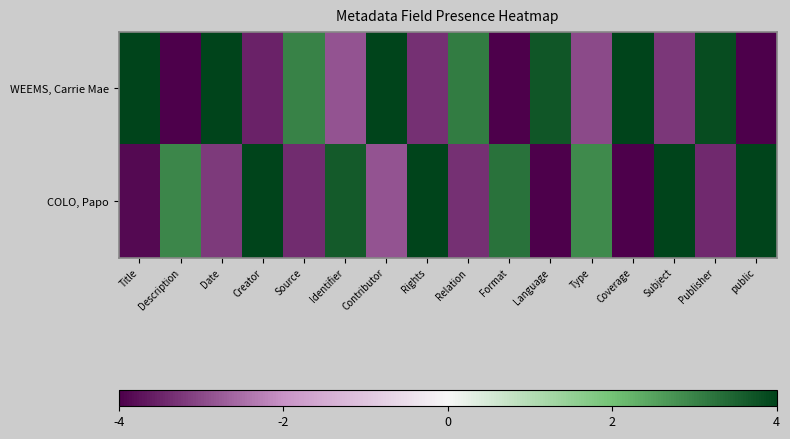

Which series has the widest spread of values?

WEEMS, Carrie Mae